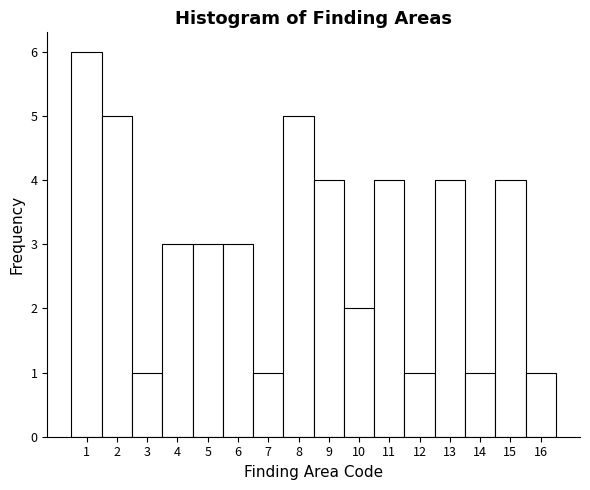

How tall is the bar that spans 5.5 to 6.5 on the x-axis? The values are not printed on the chart, so give them approximately, as read against the axis.

3